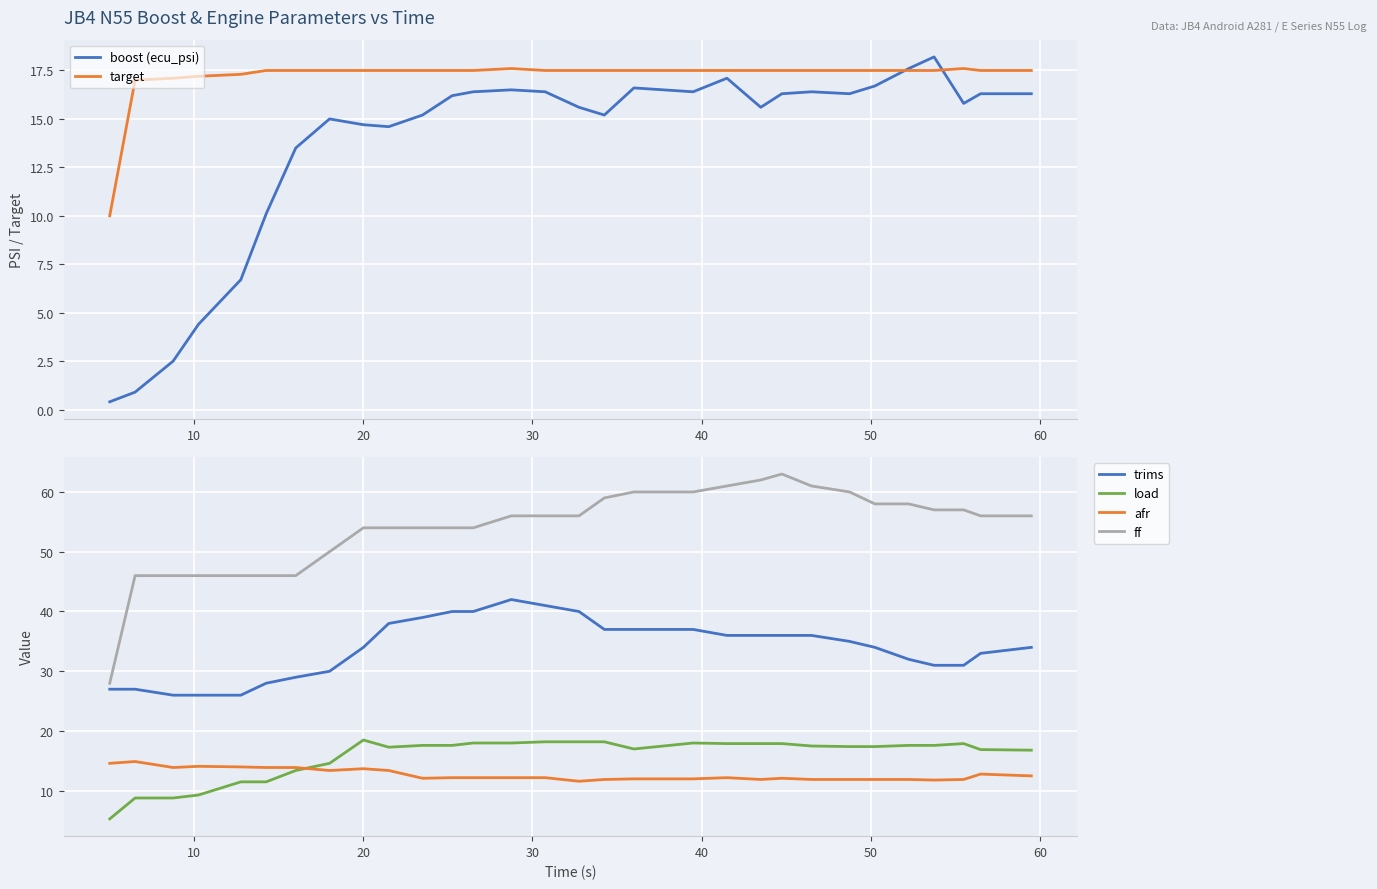

True or false: ff and afr cross at least once.

False